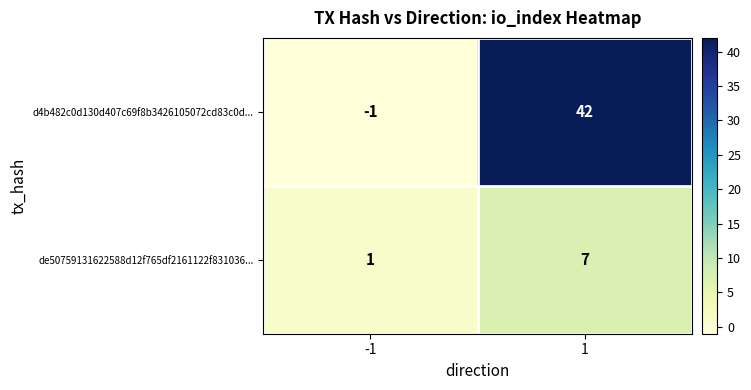

Count the number of categories in the chart.

2